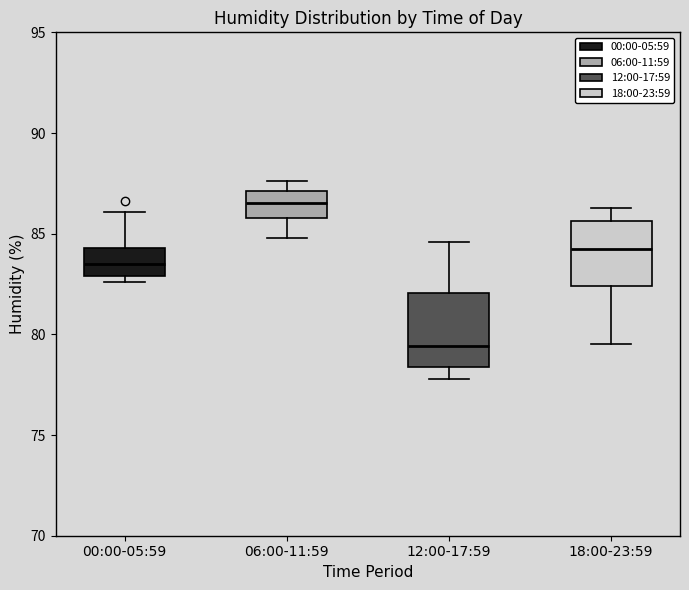

Reading left to right, transcribe this box plot: for each box, give where its median line is, the range the box spans, and where its two whiskers end, as read against the y-axis. The values are not printed on the chart, so give them approximately, as read against the axis.

00:00-05:59: median 83.5, box 83.0 to 84.5, whiskers 82.5 to 86.0
06:00-11:59: median 86.5, box 86.0 to 87.0, whiskers 85.0 to 87.5
12:00-17:59: median 79.5, box 78.5 to 82.0, whiskers 78.0 to 84.5
18:00-23:59: median 84.5, box 82.5 to 85.5, whiskers 79.5 to 86.5